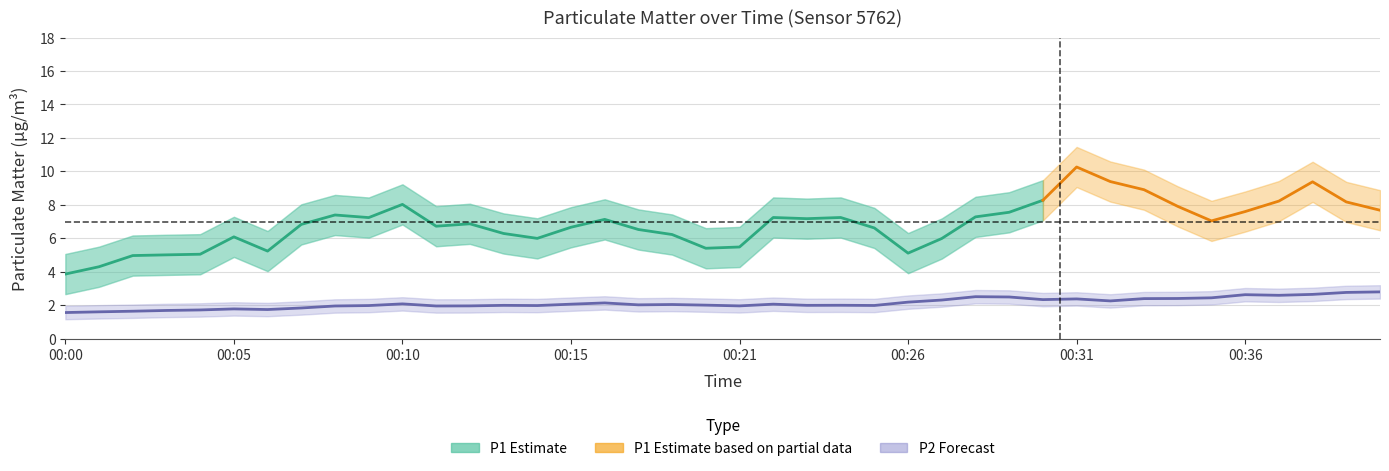

True or false: P2 and P1 cross at least once.

False